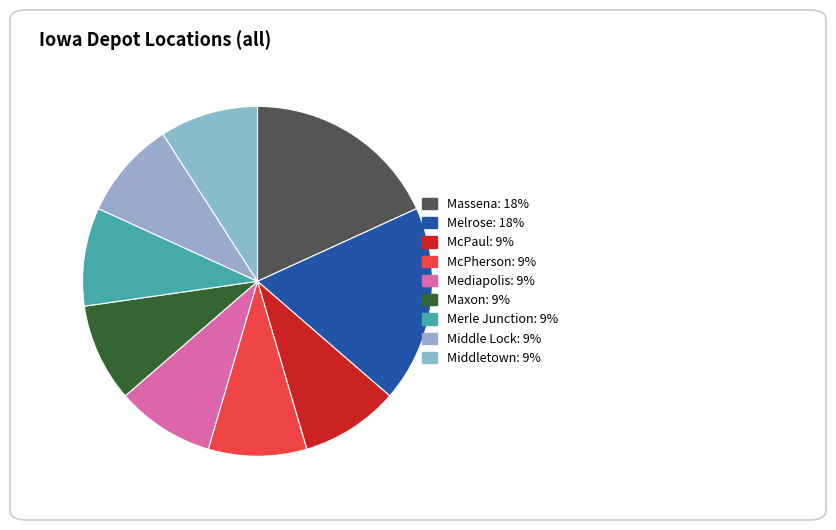

How many slices are in this pie chart?

9